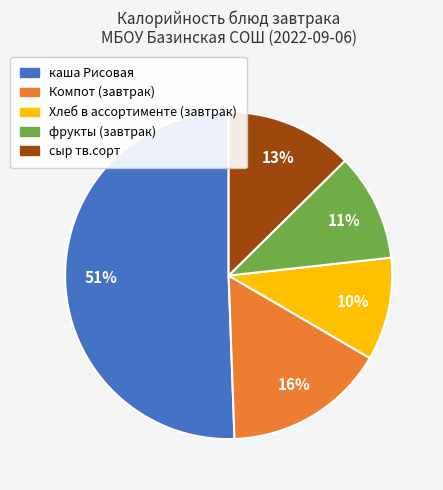

What is the majority slice?

каша Рисовая